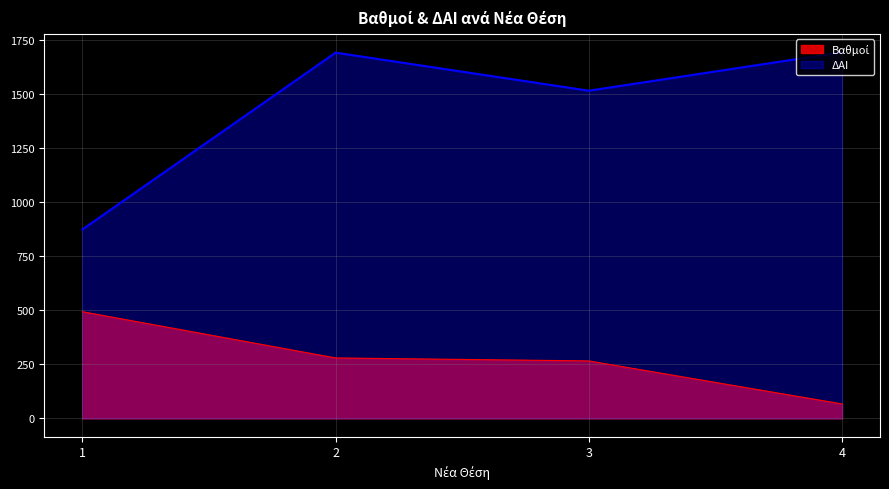

How many interior local valleys does the ΔΑΙ series have?

1